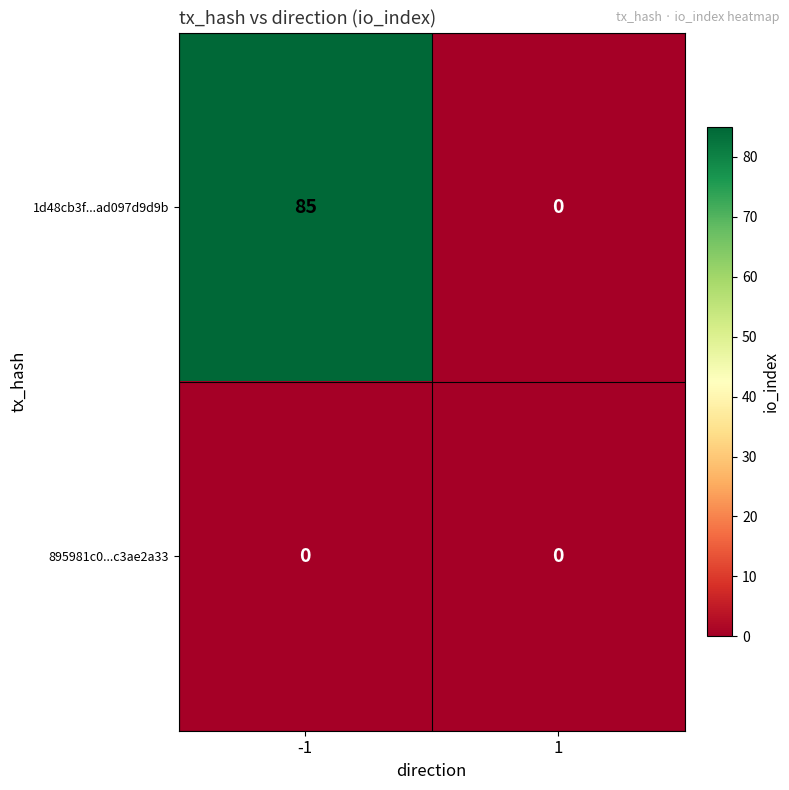

List the series in order of their peak value, highest first.

1d48cb3f...ad097d9d9b, 895981c0...c3ae2a33